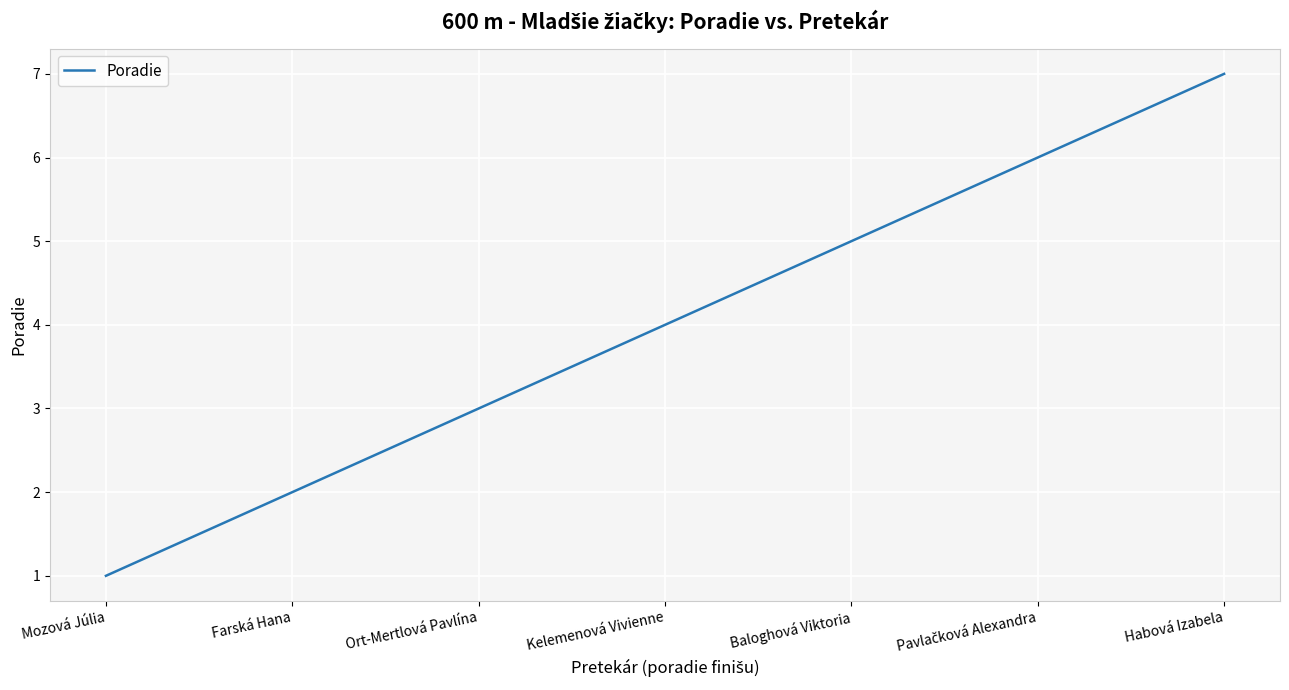

True or false: there are more than 2 points higher than both neighbors.

False